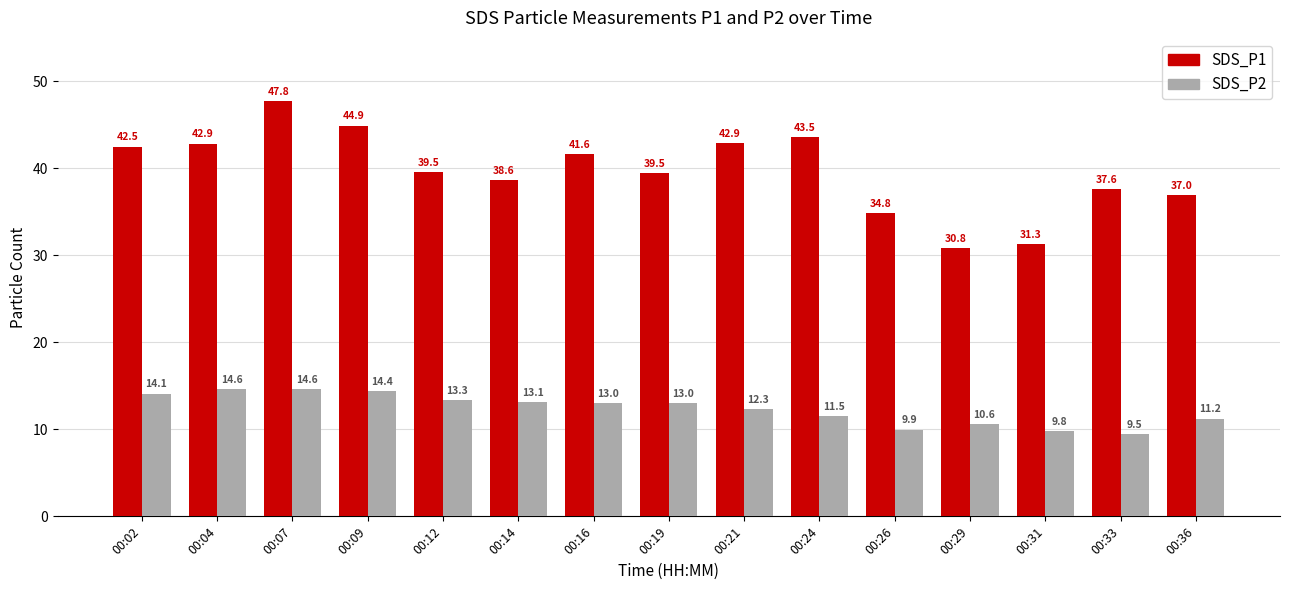

Read the SDS_P2 value at 00:04.

14.6